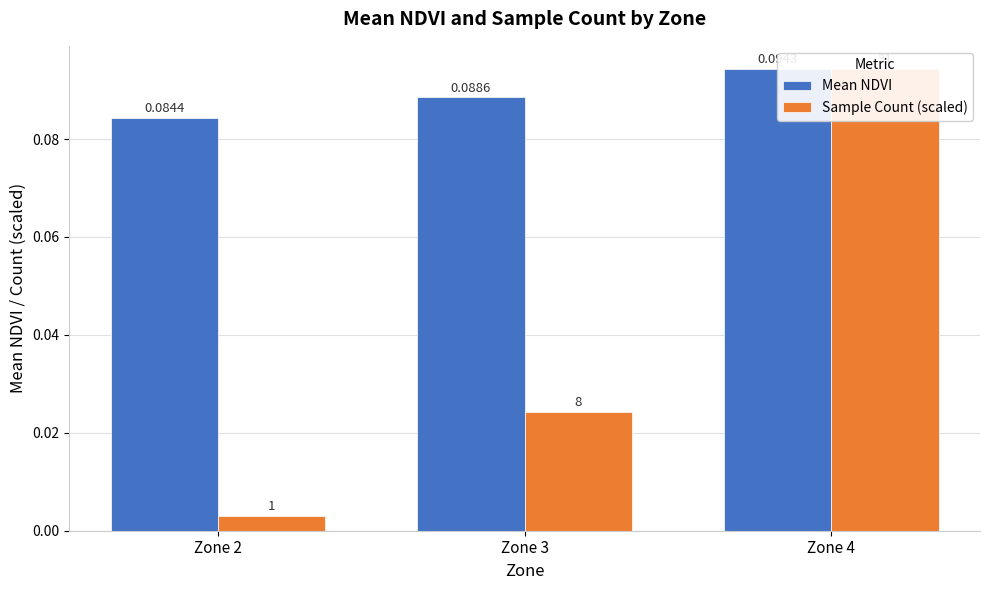

Which series has the largest range (max minus min)?

Sample Count (scaled)